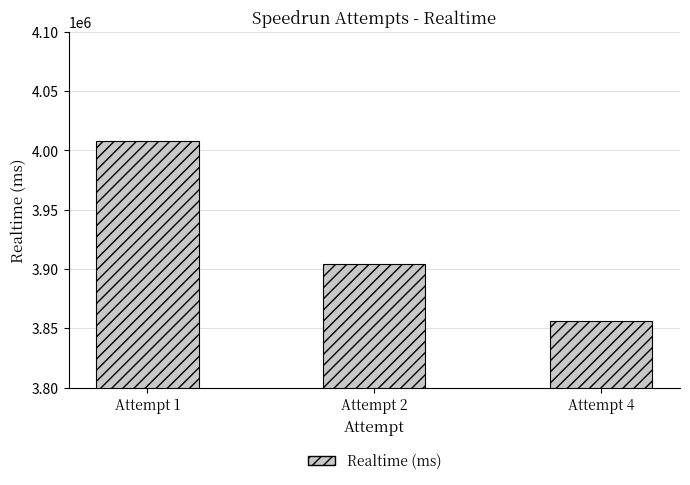

Between Attempt 2 and Attempt 1, which is larger?

Attempt 1